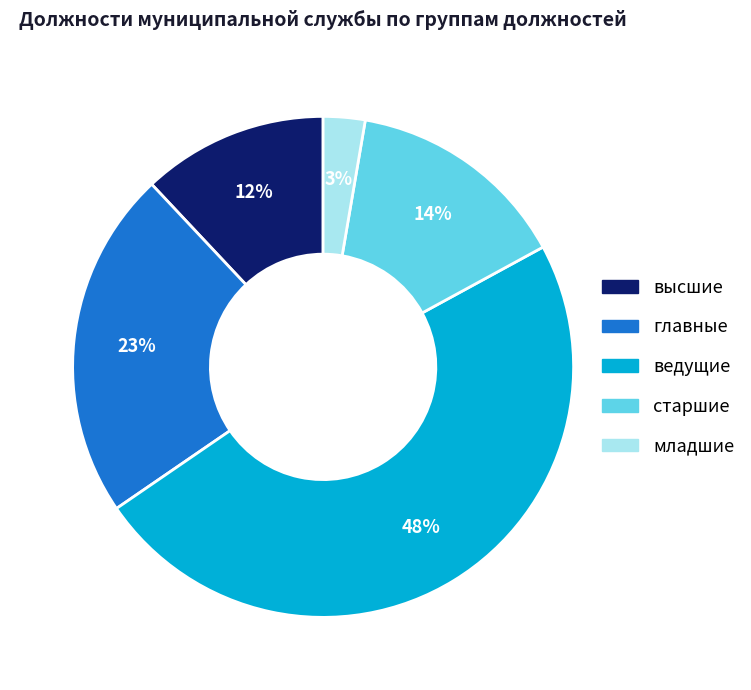

Rank the categories by value from highest to lowest.

ведущие, главные, старшие, высшие, младшие